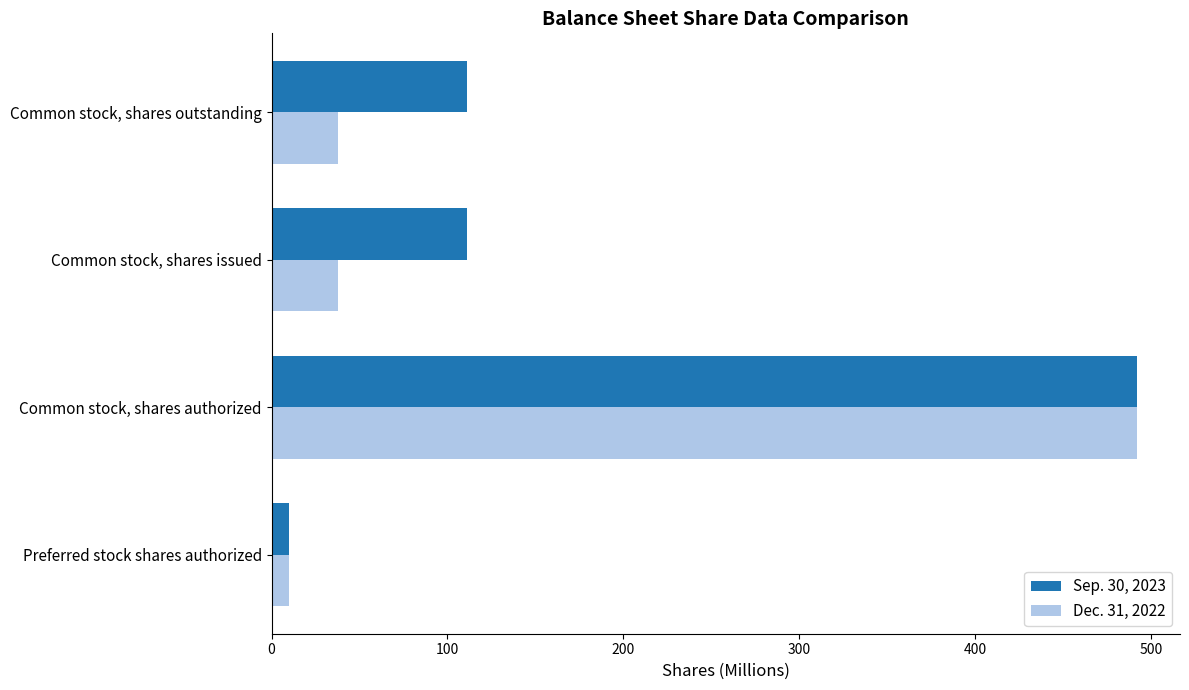

What is the minimum value shown in the chart?

10.0